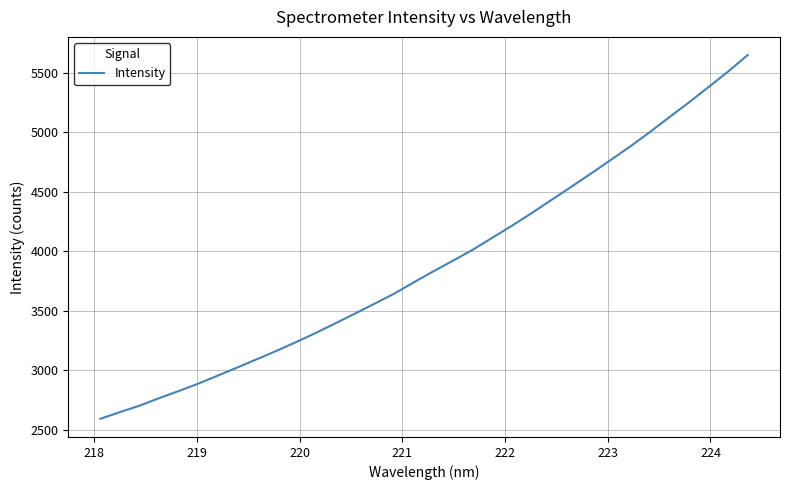

What is the difference between the maximum and minimum values?

3057.2